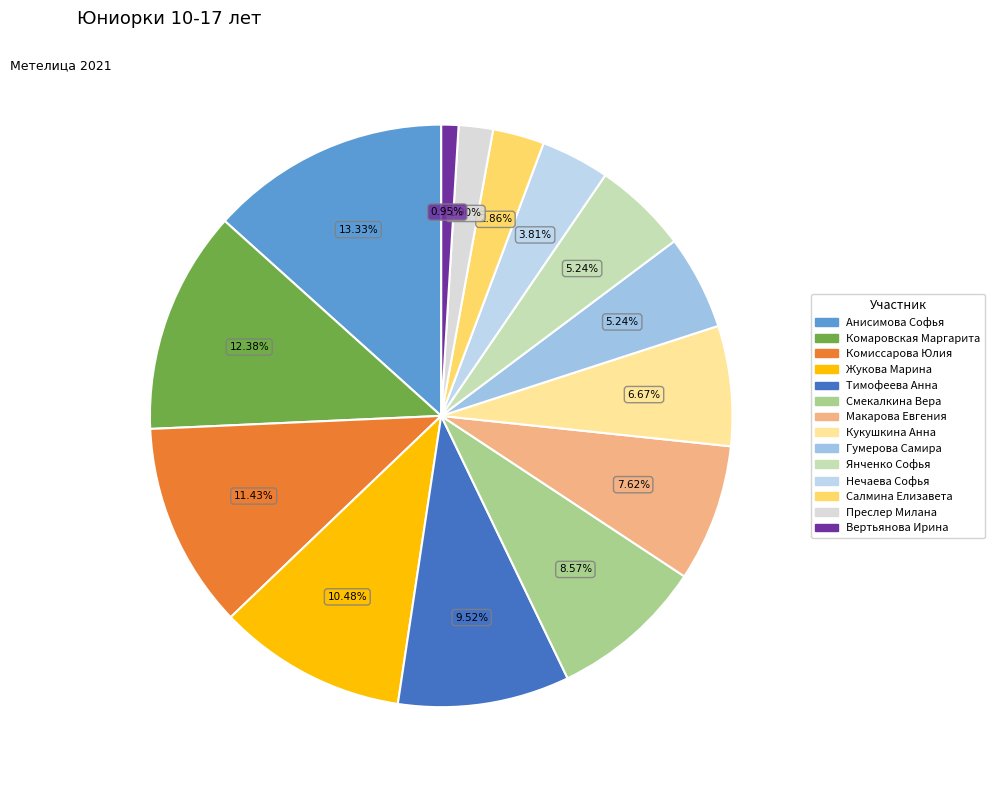

Combined, what portion of the pie is Смекалкина Вера and Вертьянова Ирина?

9.5%